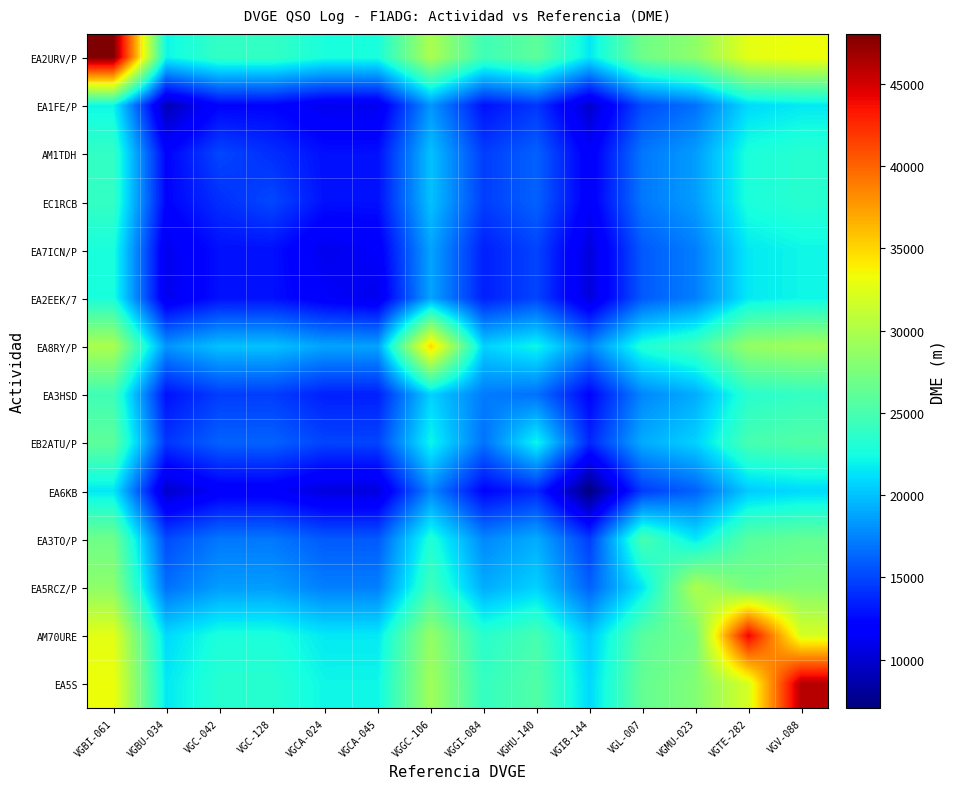

Reading left to right, transcribe all the data shown in this chart.

EA2URV/P: VGBI-061=48022.0	VGBU-034=22124.3	VGC-042=23915.6	VGC-128=23929.7	VGCA-024=22708.4	VGCA-045=22711.1	VGGC-106=29914.4	VGGI-084=24551.0	VGHU-140=26040.2	VGIB-144=21518.9	VGL-007=26908.7	VGMU-023=28409.0	VGTE-282=32664.2	VGV-088=33236.3
EA1FE/P: VGBI-061=22124.3	VGBU-034=9059.0	VGC-042=12226.7	VGC-128=12240.8	VGCA-024=11019.5	VGCA-045=11022.2	VGGC-106=18225.5	VGGI-084=12862.1	VGHU-140=14351.3	VGIB-144=9830.0	VGL-007=15219.8	VGMU-023=16720.1	VGTE-282=20975.3	VGV-088=21547.4
AM1TDH: VGBI-061=23915.6	VGBU-034=12226.7	VGC-042=15030.0	VGC-128=14032.1	VGCA-024=12810.8	VGCA-045=12813.5	VGGC-106=20016.8	VGGI-084=14653.4	VGHU-140=16142.6	VGIB-144=11621.3	VGL-007=17011.1	VGMU-023=18511.4	VGTE-282=22766.6	VGV-088=23338.7
EC1RCB: VGBI-061=23929.7	VGBU-034=12240.8	VGC-042=14032.1	VGC-128=15077.0	VGCA-024=12824.9	VGCA-045=12827.6	VGGC-106=20030.9	VGGI-084=14667.5	VGHU-140=16156.7	VGIB-144=11635.4	VGL-007=17025.2	VGMU-023=18525.5	VGTE-282=22780.7	VGV-088=23352.8
EA7ICN/P: VGBI-061=22708.4	VGBU-034=11019.5	VGC-042=12810.8	VGC-128=12824.9	VGCA-024=11006.0	VGCA-045=11606.3	VGGC-106=18809.6	VGGI-084=13446.2	VGHU-140=14935.4	VGIB-144=10414.1	VGL-007=15803.9	VGMU-023=17304.2	VGTE-282=21559.4	VGV-088=22131.5
EA2EEK/7: VGBI-061=22711.1	VGBU-034=11022.2	VGC-042=12813.5	VGC-128=12827.6	VGCA-024=11606.3	VGCA-045=11015.0	VGGC-106=18812.3	VGGI-084=13448.9	VGHU-140=14938.1	VGIB-144=10416.8	VGL-007=15806.6	VGMU-023=17306.9	VGTE-282=21562.1	VGV-088=22134.2
EA8RY/P: VGBI-061=29914.4	VGBU-034=18225.5	VGC-042=20016.8	VGC-128=20030.9	VGCA-024=18809.6	VGCA-045=18812.3	VGGC-106=35026.0	VGGI-084=20652.2	VGHU-140=22141.4	VGIB-144=17620.1	VGL-007=23009.9	VGMU-023=24510.2	VGTE-282=28765.4	VGV-088=29337.5
EA3HSD: VGBI-061=24551.0	VGBU-034=12862.1	VGC-042=14653.4	VGC-128=14667.5	VGCA-024=13446.2	VGCA-045=13448.9	VGGC-106=20652.2	VGGI-084=17148.0	VGHU-140=16778.0	VGIB-144=12256.7	VGL-007=17646.5	VGMU-023=19146.8	VGTE-282=23402.0	VGV-088=23974.1
EB2ATU/P: VGBI-061=26040.2	VGBU-034=14351.3	VGC-042=16142.6	VGC-128=16156.7	VGCA-024=14935.4	VGCA-045=14938.1	VGGC-106=22141.4	VGGI-084=16778.0	VGHU-140=22112.0	VGIB-144=13745.9	VGL-007=19135.7	VGMU-023=20636.0	VGTE-282=24891.2	VGV-088=25463.3
EA6KB: VGBI-061=21518.9	VGBU-034=9830.0	VGC-042=11621.3	VGC-128=11635.4	VGCA-024=10414.1	VGCA-045=10416.8	VGGC-106=17620.1	VGGI-084=12256.7	VGHU-140=13745.9	VGIB-144=7041.0	VGL-007=14614.4	VGMU-023=16114.7	VGTE-282=20369.9	VGV-088=20942.0
EA3TO/P: VGBI-061=26908.7	VGBU-034=15219.8	VGC-042=17011.1	VGC-128=17025.2	VGCA-024=15803.9	VGCA-045=15806.6	VGGC-106=23009.9	VGGI-084=17646.5	VGHU-140=19135.7	VGIB-144=14614.4	VGL-007=25007.0	VGMU-023=21504.5	VGTE-282=25759.7	VGV-088=26331.8
EA5RCZ/P: VGBI-061=28409.0	VGBU-034=16720.1	VGC-042=18511.4	VGC-128=18525.5	VGCA-024=17304.2	VGCA-045=17306.9	VGGC-106=24510.2	VGGI-084=19146.8	VGHU-140=20636.0	VGIB-144=16114.7	VGL-007=21504.5	VGMU-023=30008.0	VGTE-282=27260.0	VGV-088=27832.1
AM70URE: VGBI-061=32664.2	VGBU-034=20975.3	VGC-042=22766.6	VGC-128=22780.7	VGCA-024=21559.4	VGCA-045=21562.1	VGGC-106=28765.4	VGGI-084=23402.0	VGHU-140=24891.2	VGIB-144=20369.9	VGL-007=25759.7	VGMU-023=27260.0	VGTE-282=44192.0	VGV-088=32087.3
EA5S: VGBI-061=33236.3	VGBU-034=21547.4	VGC-042=23338.7	VGC-128=23352.8	VGCA-024=22131.5	VGCA-045=22134.2	VGGC-106=29337.5	VGGI-084=23974.1	VGHU-140=25463.3	VGIB-144=20942.0	VGL-007=26331.8	VGMU-023=27832.1	VGTE-282=32087.3	VGV-088=46099.0